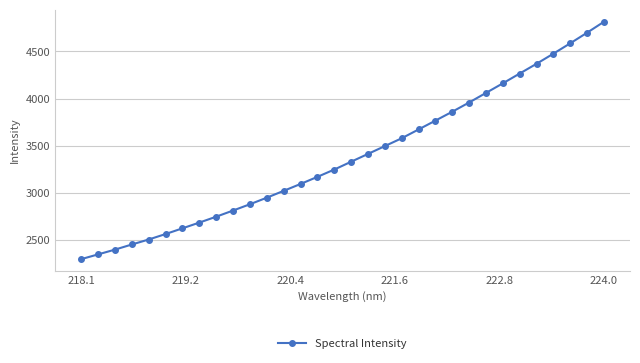

How many categories are shown in the chart?

32